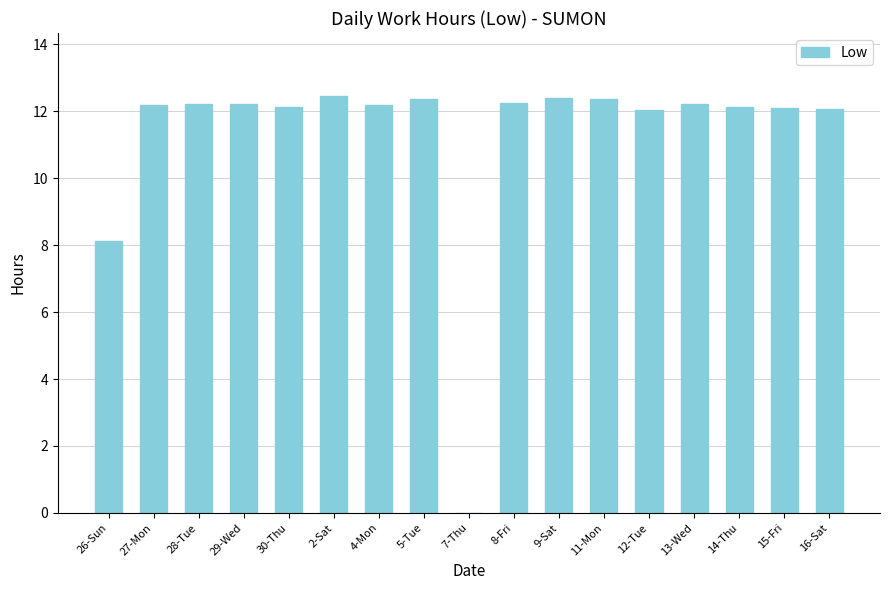

What is the ratio of the value at 4-Mon to the value at 12-Tue?

1.0